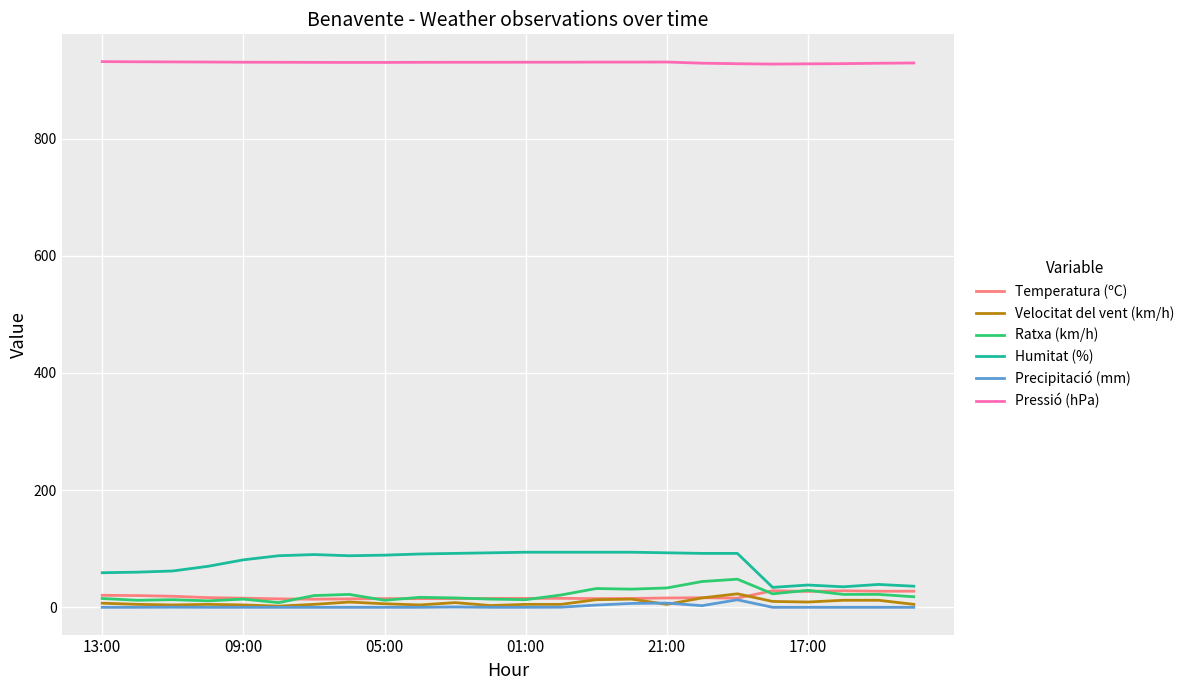

Which series has the largest range (max minus min)?

Humitat (%)